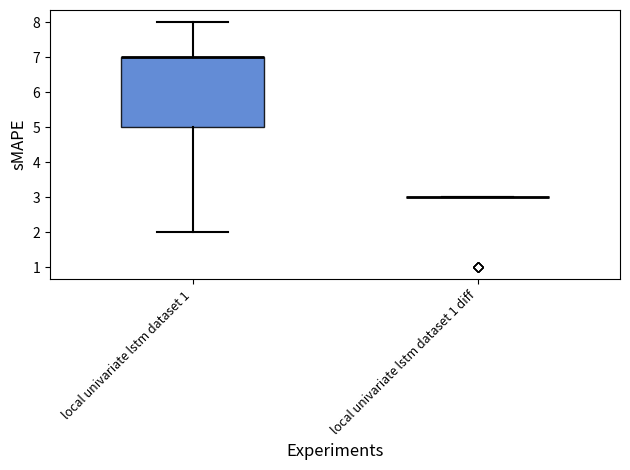

Reading left to right, transcribe this box plot: for each box, give where its median line is, the range the box spans, and where its two whiskers end, as read against the y-axis. The values are not printed on the chart, so give them approximately, as read against the axis.

local univariate lstm dataset 1: median 7 (drawn on the box's upper edge), box 5 to 7, whiskers 2 to 8
local univariate lstm dataset 1 diff: box collapsed to a line at 3, whiskers 3 to 3